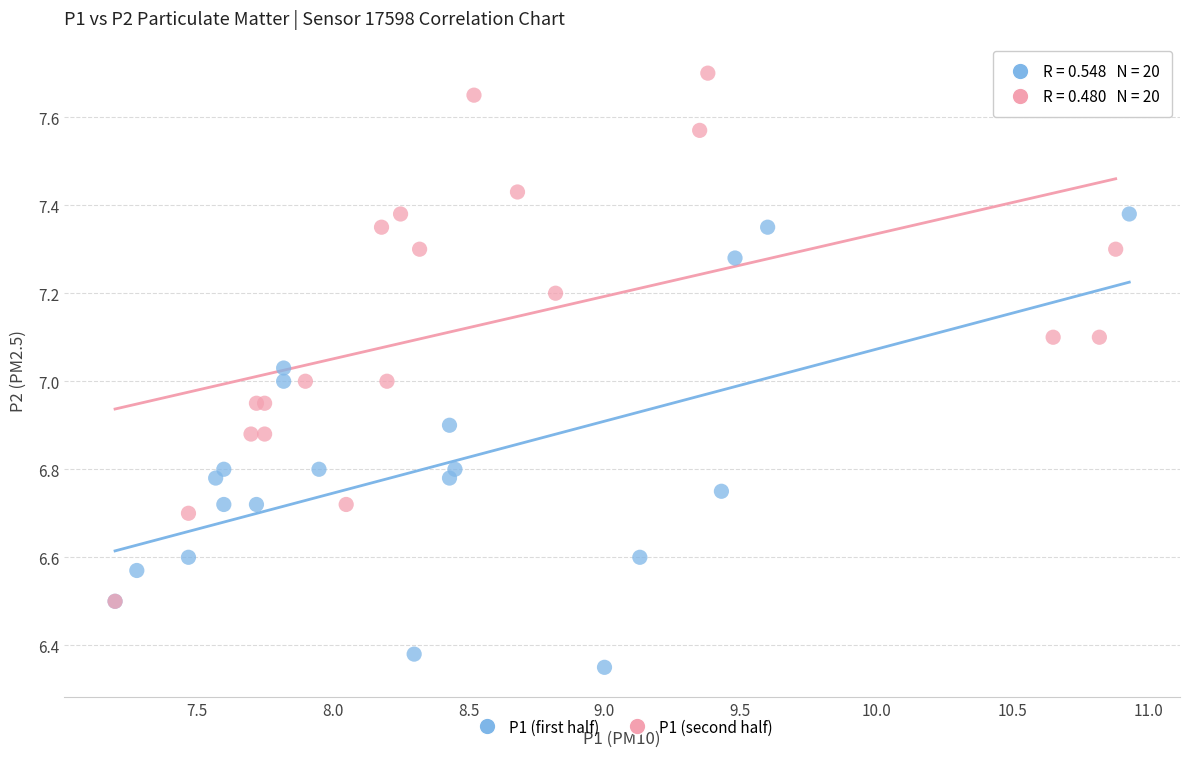

Which series has the largest Y range (max minus min)?

P1 (second half)